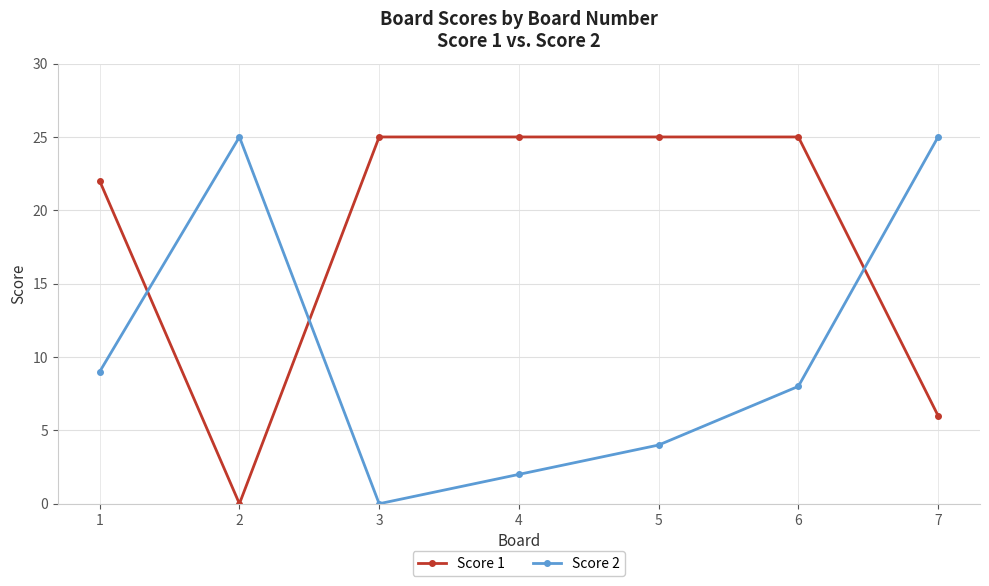

Reading right to left, extract all data points from this chart.

Score 1: 7=6	6=25	5=25	4=25	3=25	2=0	1=22
Score 2: 7=25	6=8	5=4	4=2	3=0	2=25	1=9